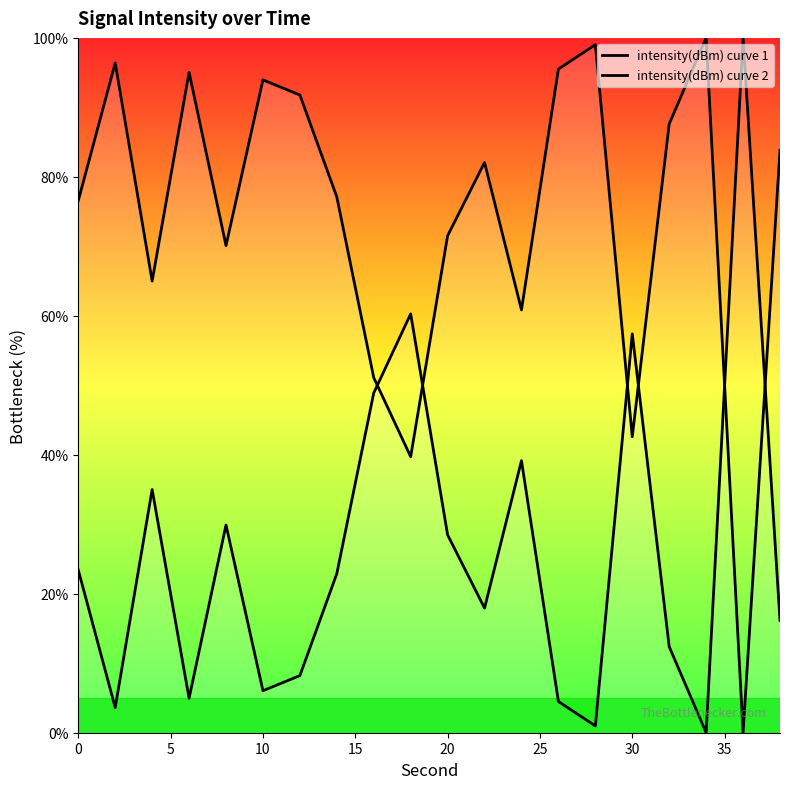

What is the average value of the intensity(dBm) curve 2 series?

74.0